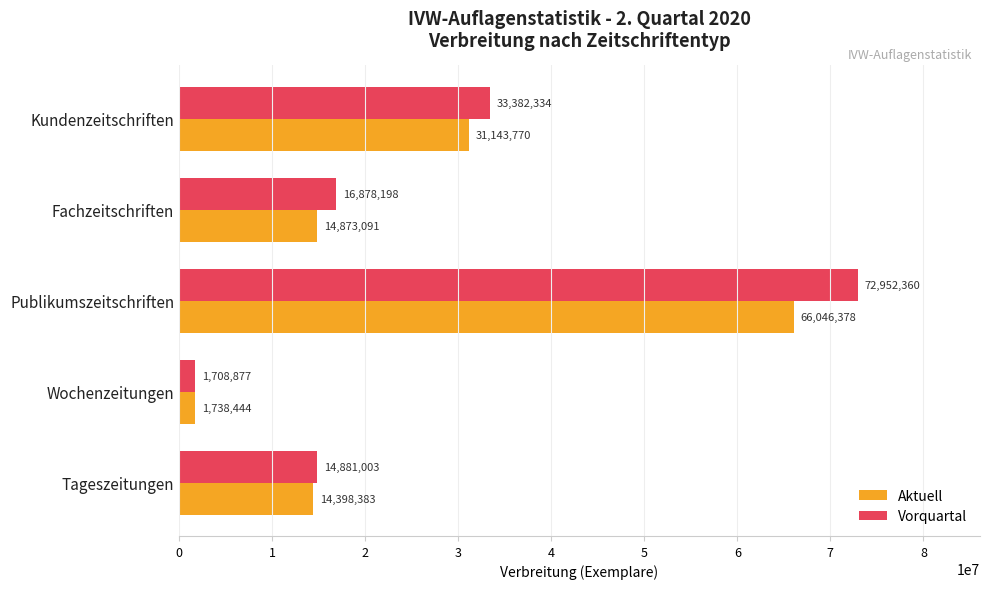

At Fachzeitschriften, list the series in order from smallest to largest.

Aktuell, Vorquartal